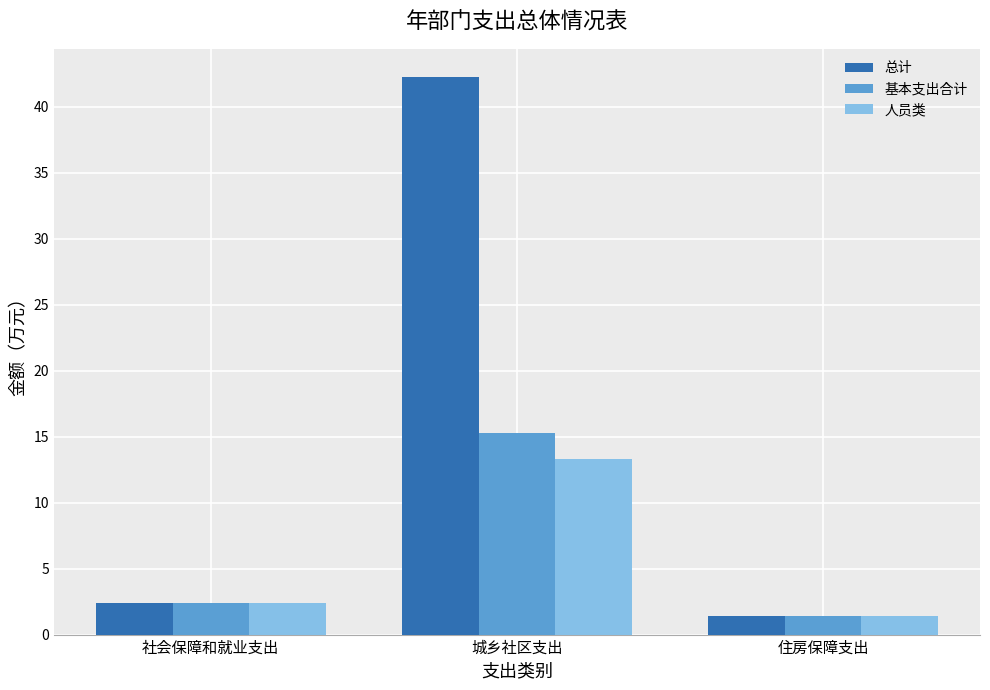

What is the total value across all series at 城乡社区支出?

70.8